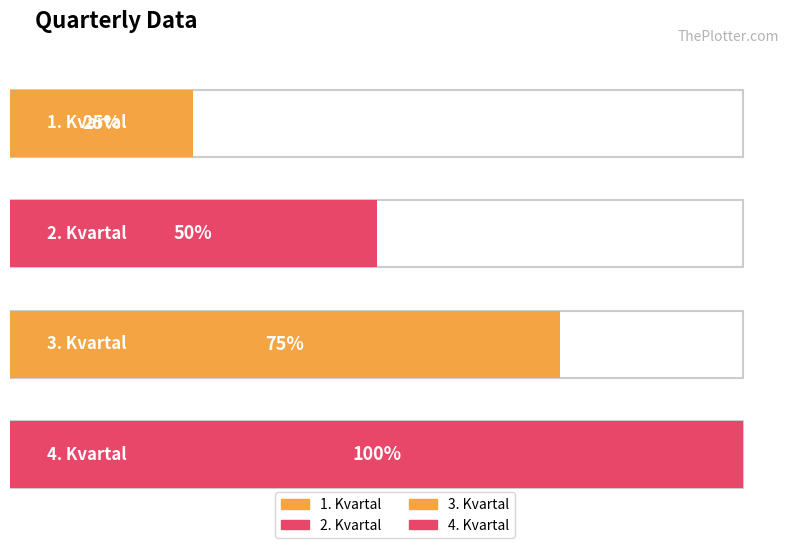

What is the ratio of the value at 2. Kvartal to the value at 1. Kvartal?

2.0